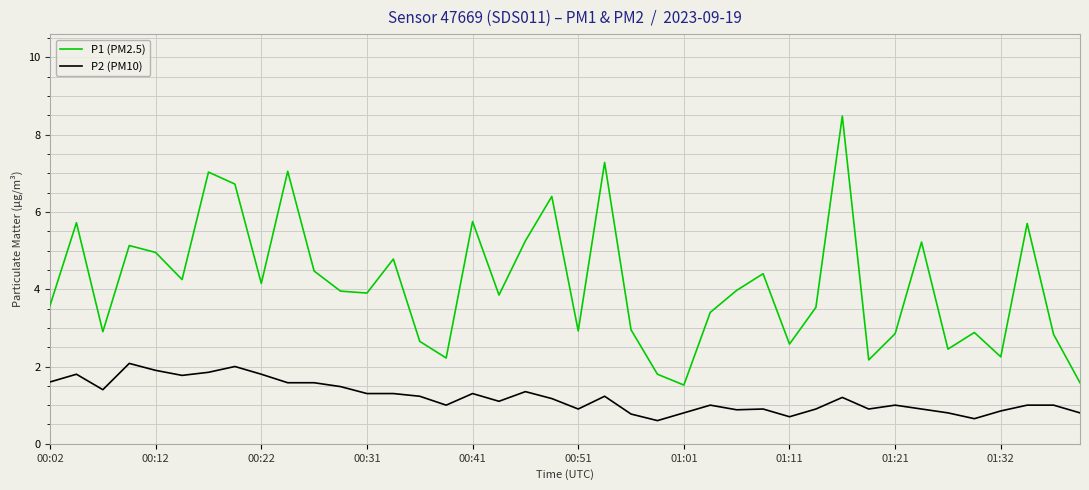

What are all the series names shown in the legend?

P1 (PM2.5), P2 (PM10)